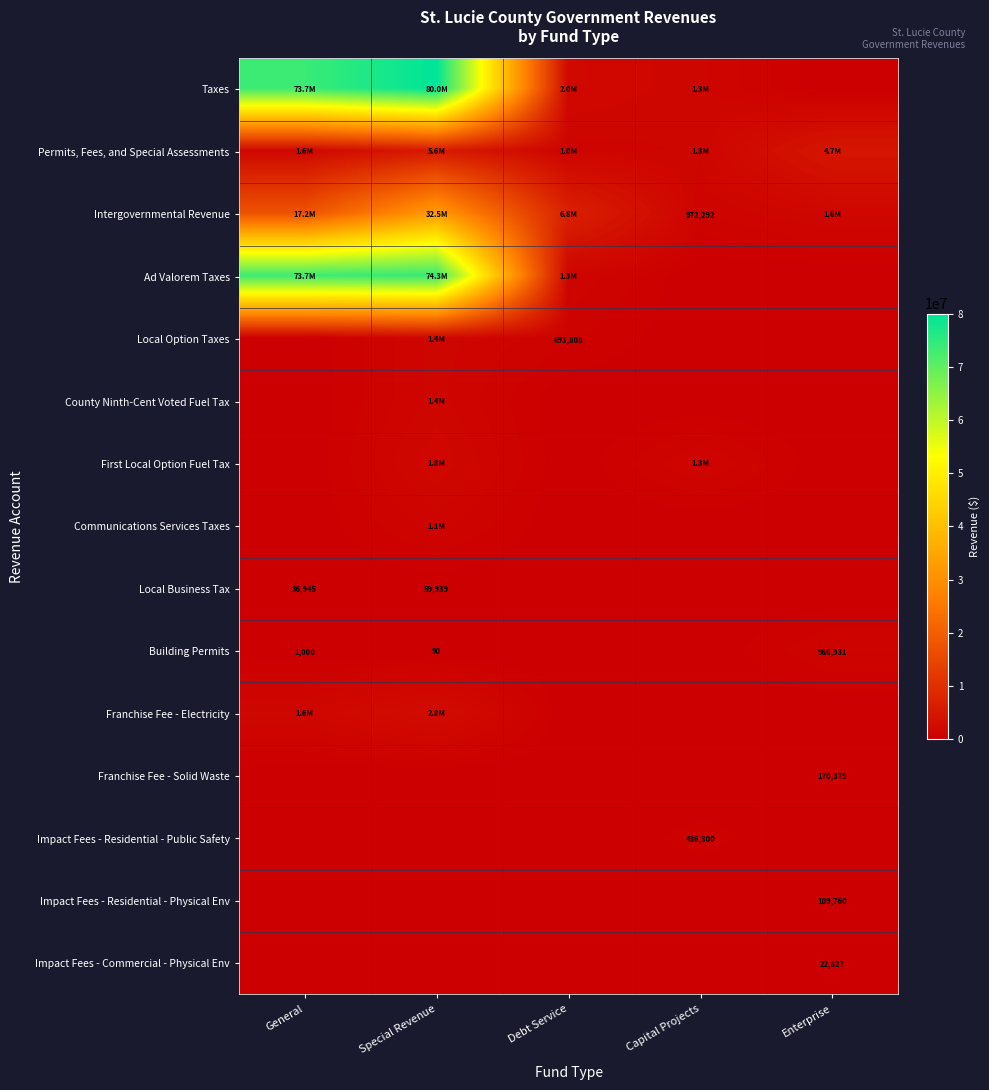

Which series has the largest total across all categories?

Taxes